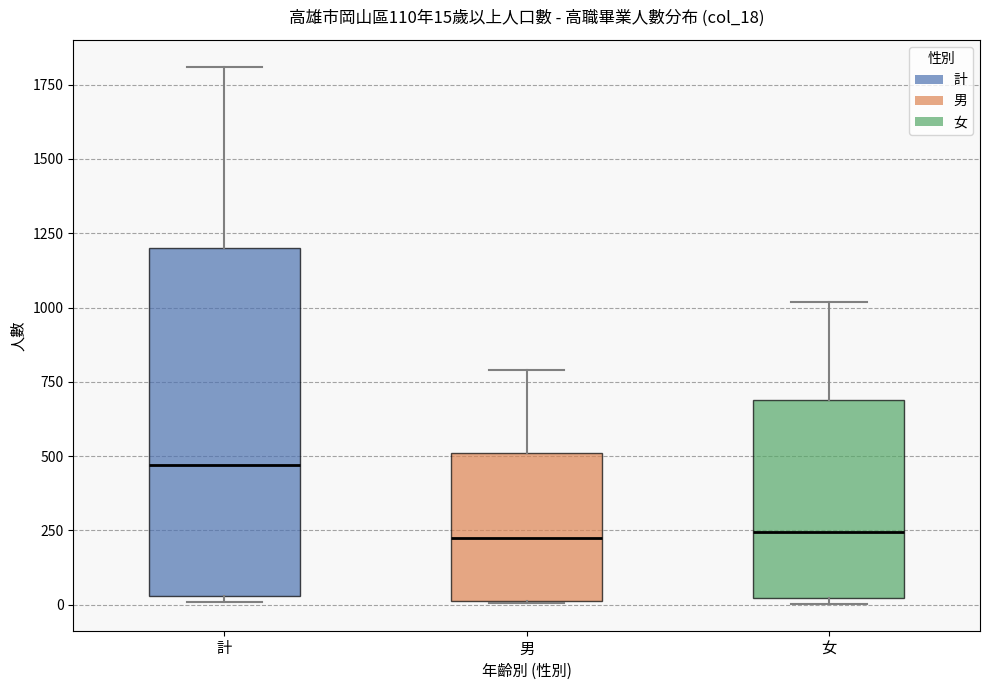

Comparing the boxes themselves (not the whiskers), which one is the tallest?

計